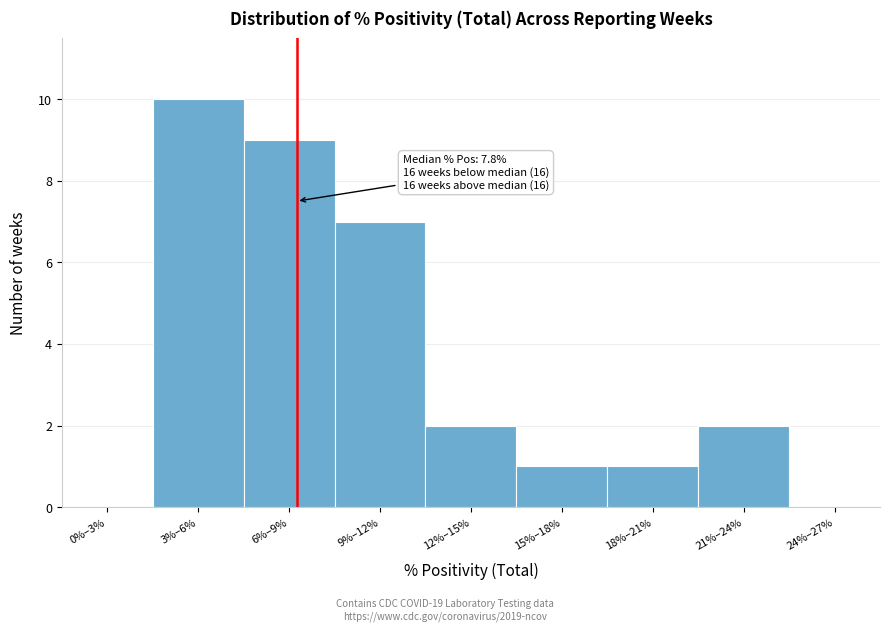

Reading left to right, extract all data points from this chart.

0%–3%=0	3%–6%=10	6%–9%=9	9%–12%=7	12%–15%=2	15%–18%=1	18%–21%=1	21%–24%=2	24%–27%=0